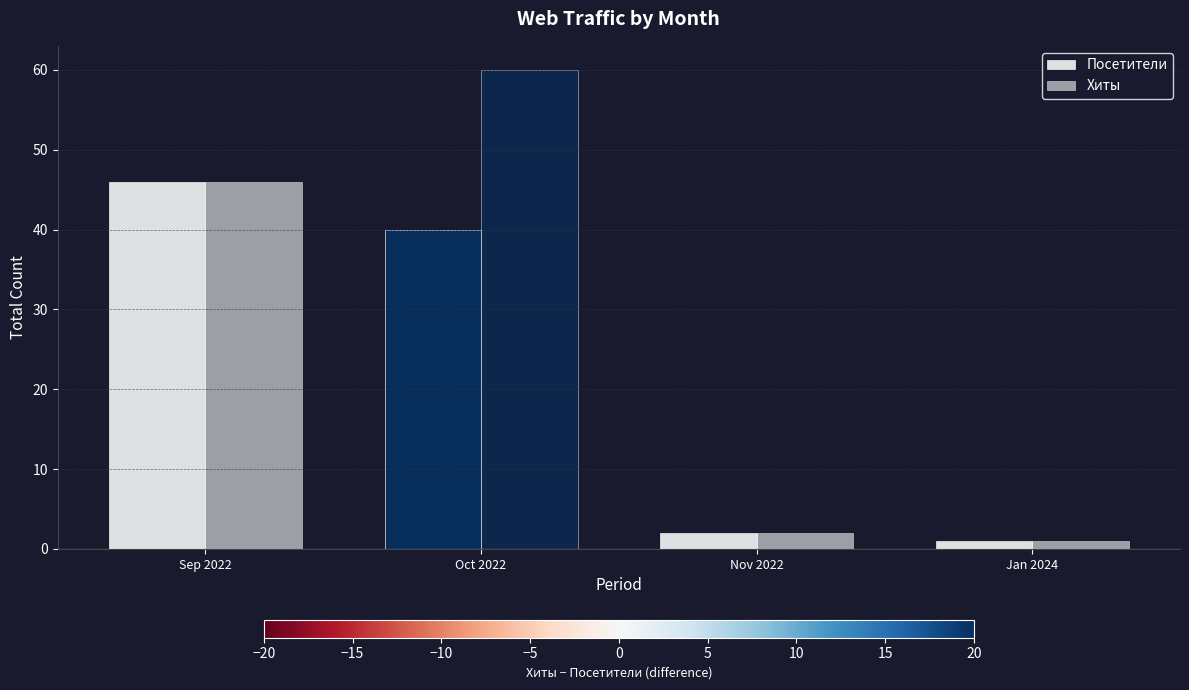

Between Nov 2022 and Oct 2022, which is larger?

Oct 2022